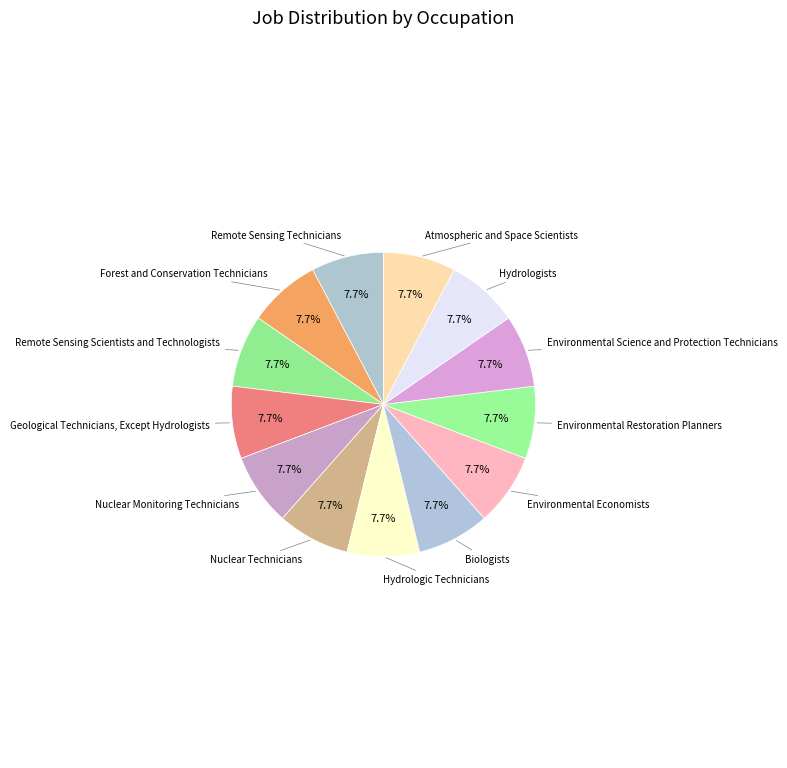

Which category has the smallest portion of the pie?

Nuclear Monitoring Technicians